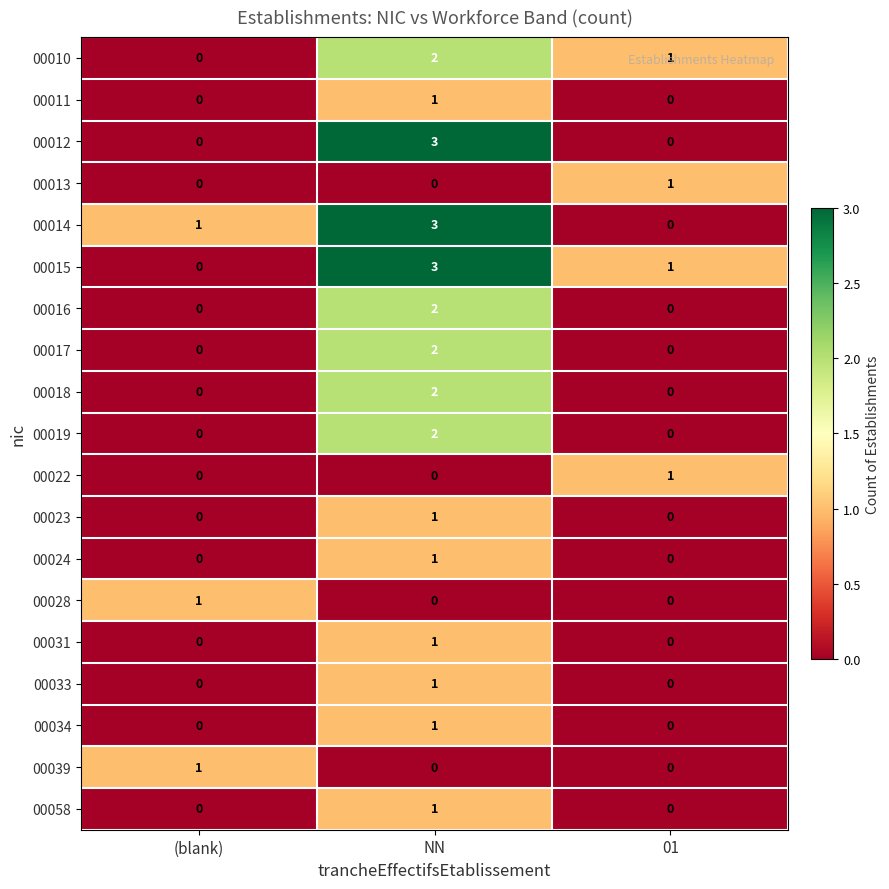

The value of 00013 at (blank) is 0. True or false?

True